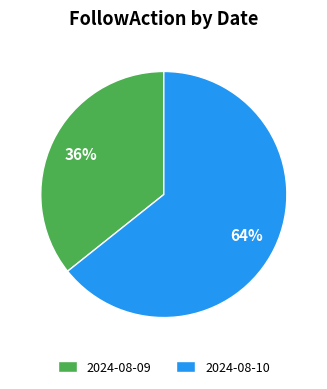

To the nearest percent, what is the combined percentage of 2024-08-10 and 2024-08-09?

100%